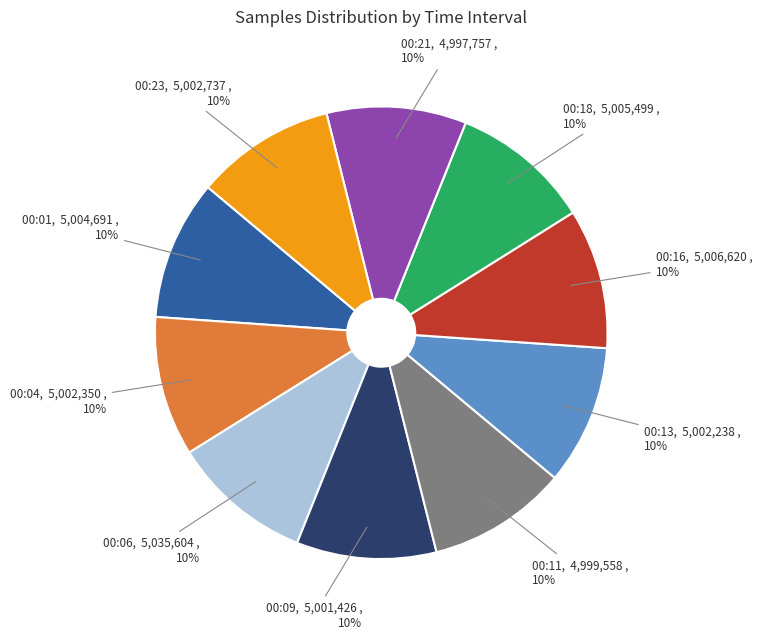

Count the number of slices in the pie.

10